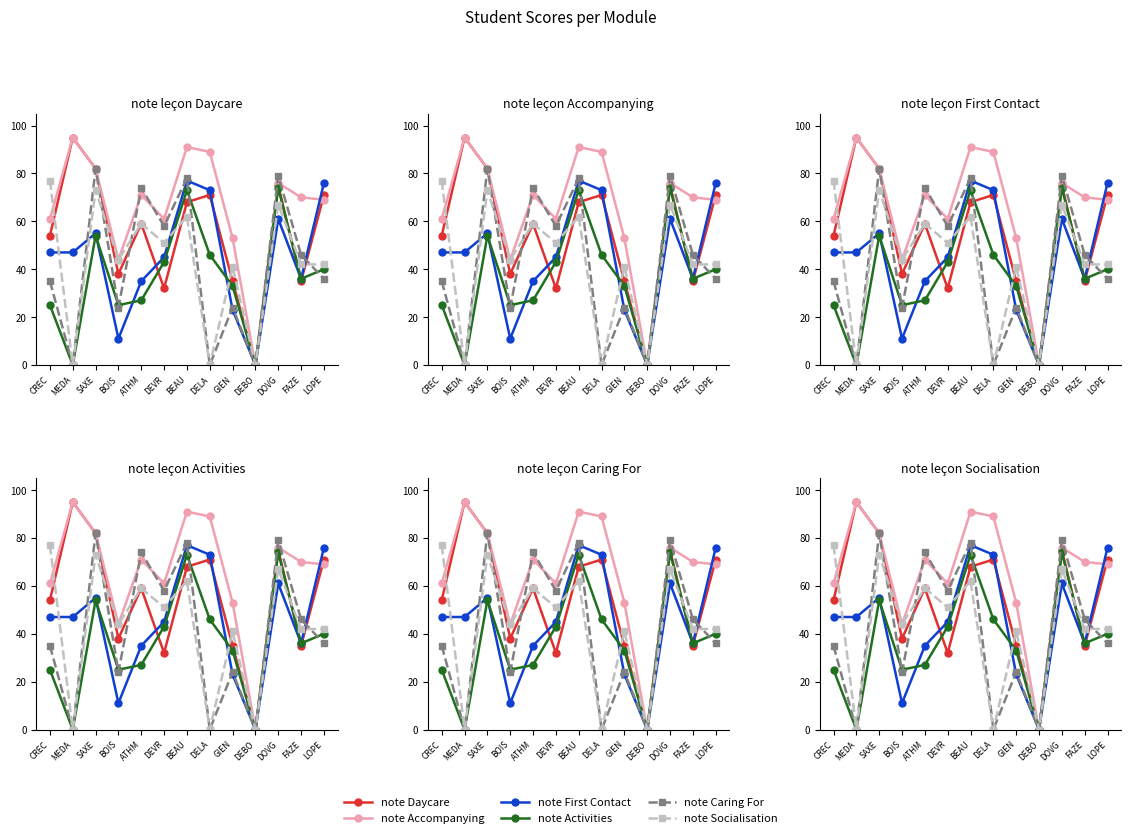

What is the value of the note Socialisation point at the 6th from the left?

51